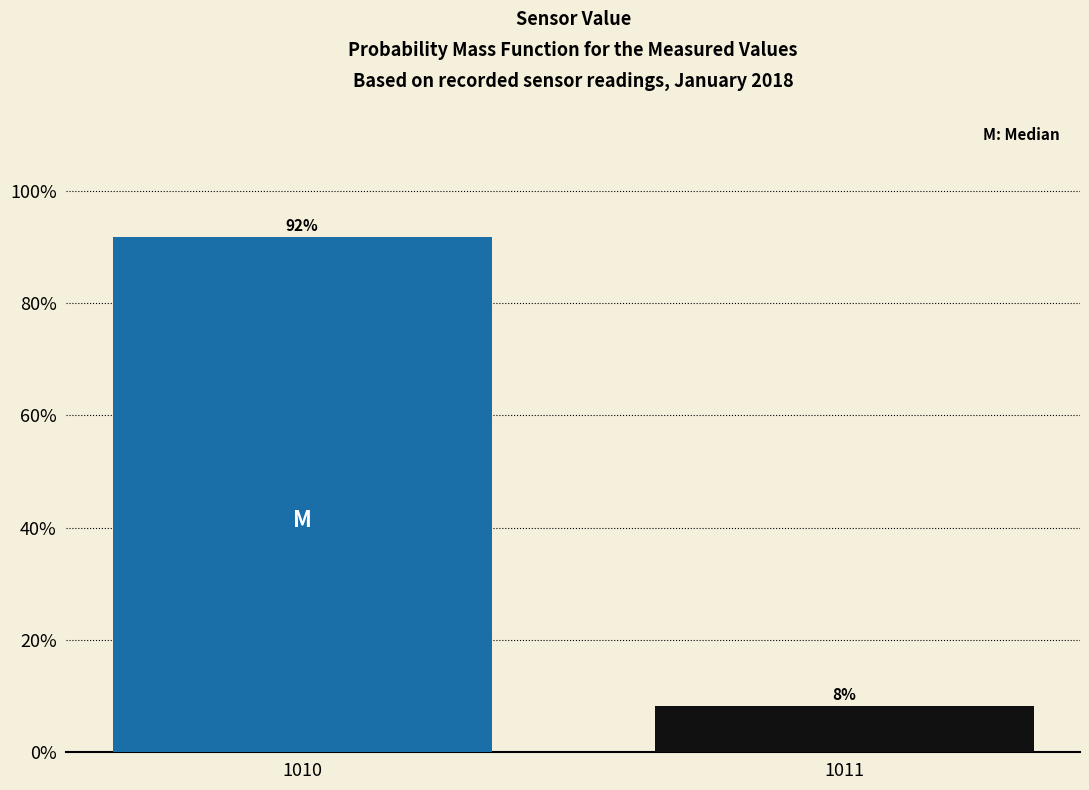

What is the smallest value displayed?

8.2